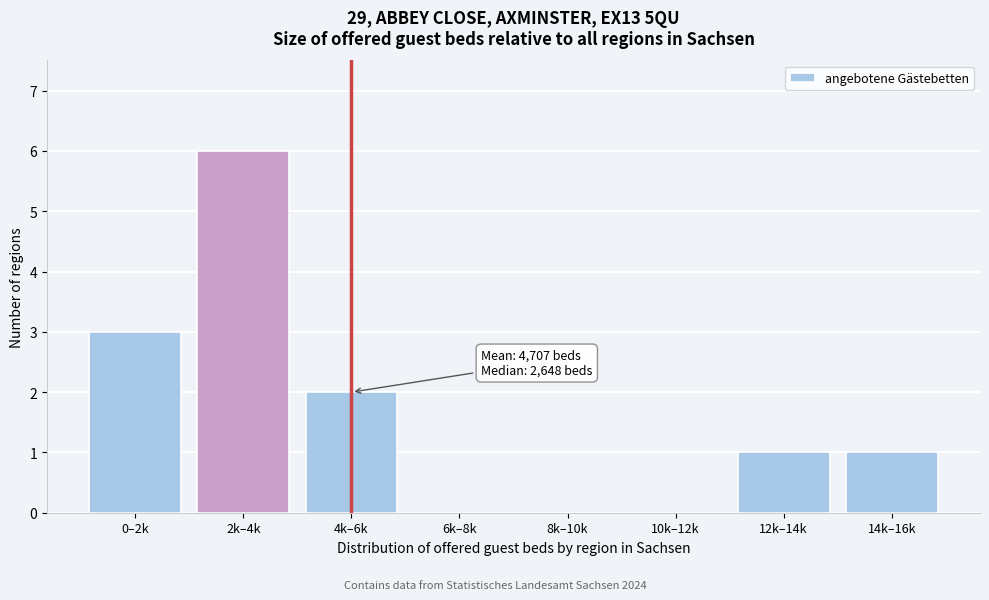

Reading left to right, transcribe all the data shown in this chart.

0–2k=3	2k–4k=6	4k–6k=2	6k–8k=0	8k–10k=0	10k–12k=0	12k–14k=1	14k–16k=1